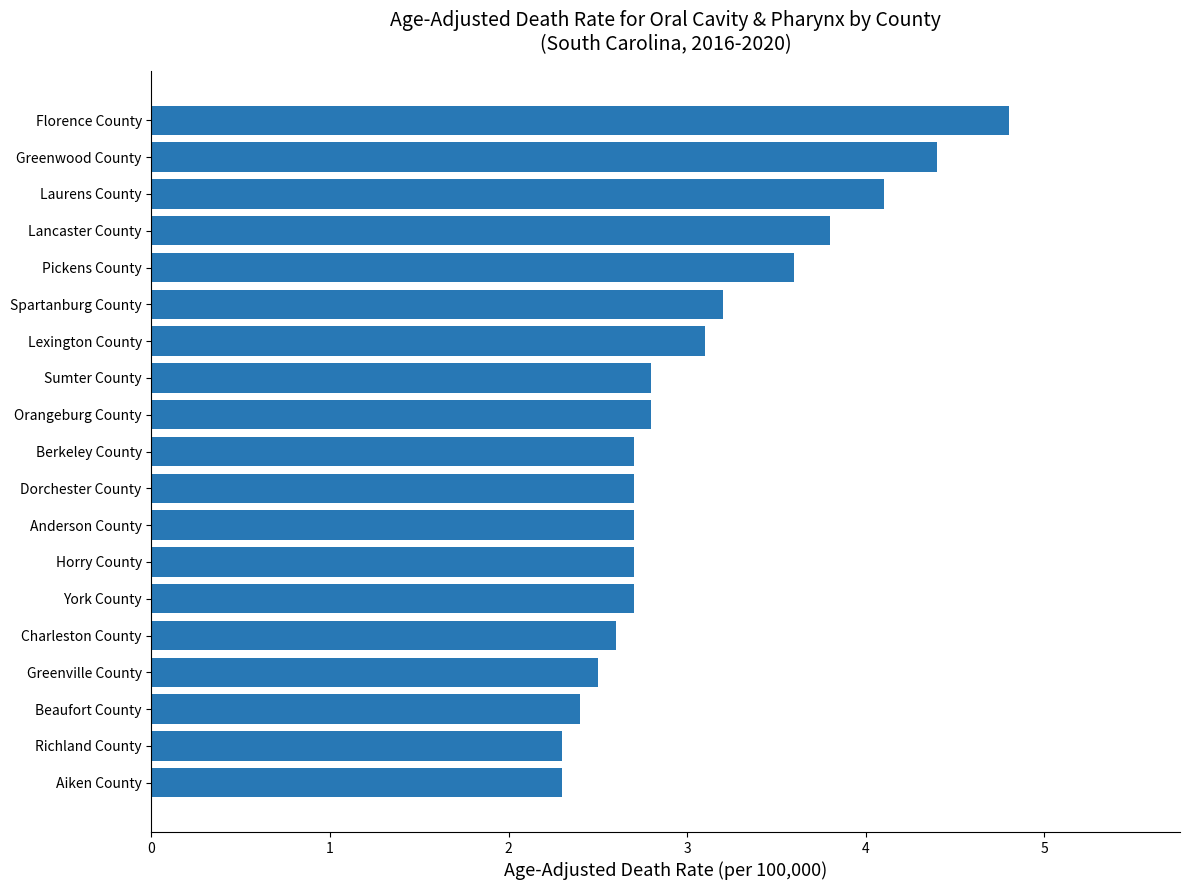

What is the average value?

3.1